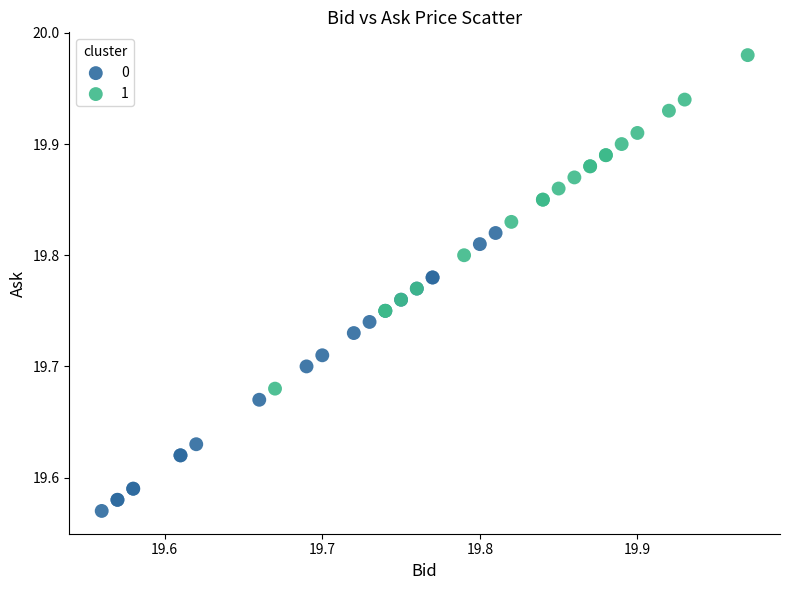

Which series reaches the maximum Y coordinate?

1